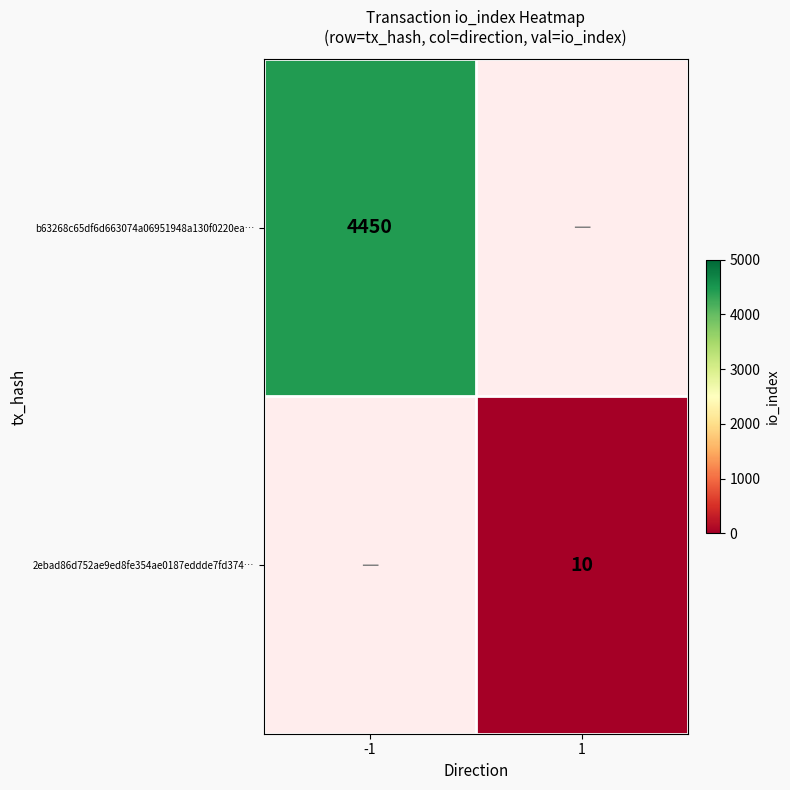

Is it true that b63268c65df6d663074a06951948a130f0220ea… equals 4450 at -1?

True